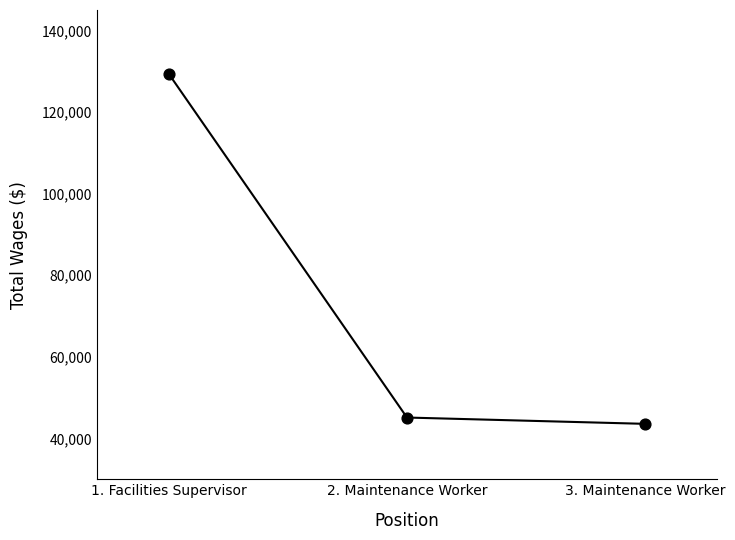

What is the change in value from 2. Maintenance Worker to 3. Maintenance Worker?

-1548